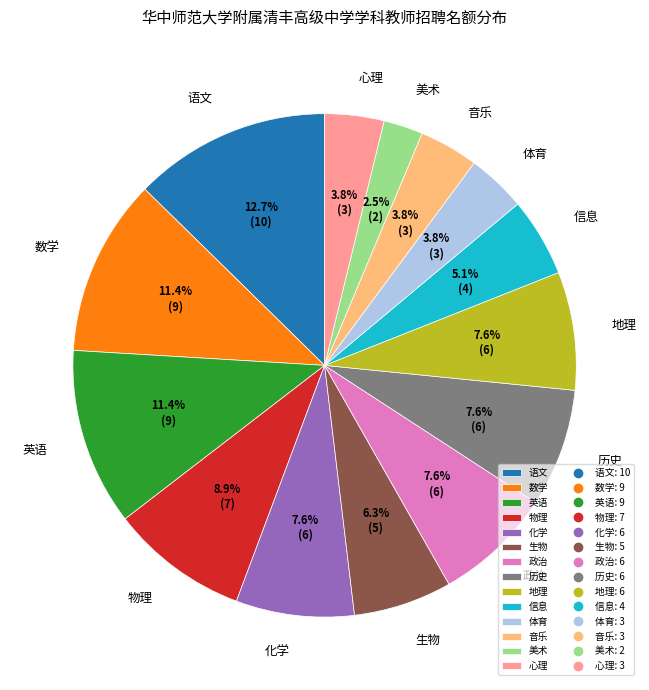

How much of the chart is everything except 物理?

91.1%